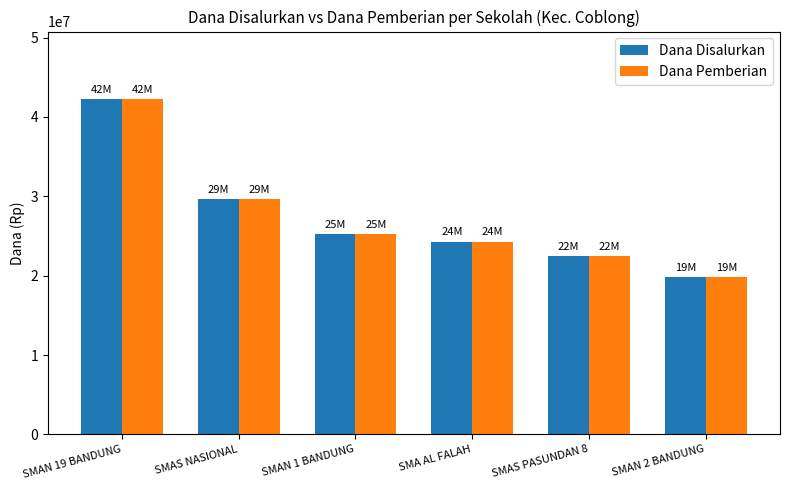

How many bars are there in each group?

2